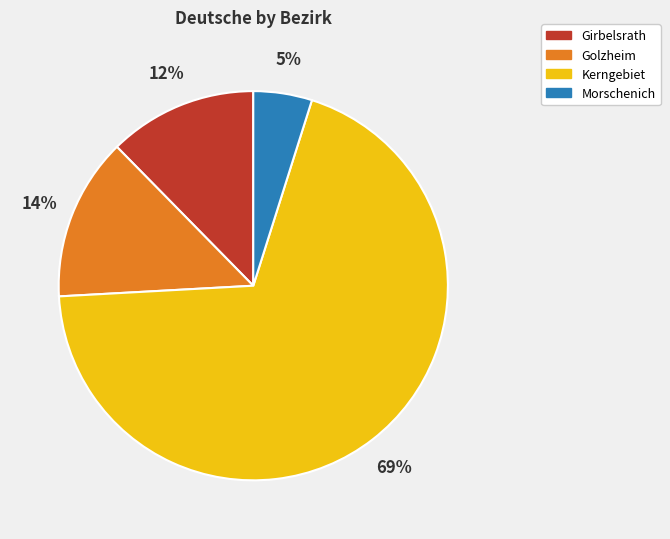

Approximately how many times larger is the value at Golzheim compared to Kerngebiet?

0.2